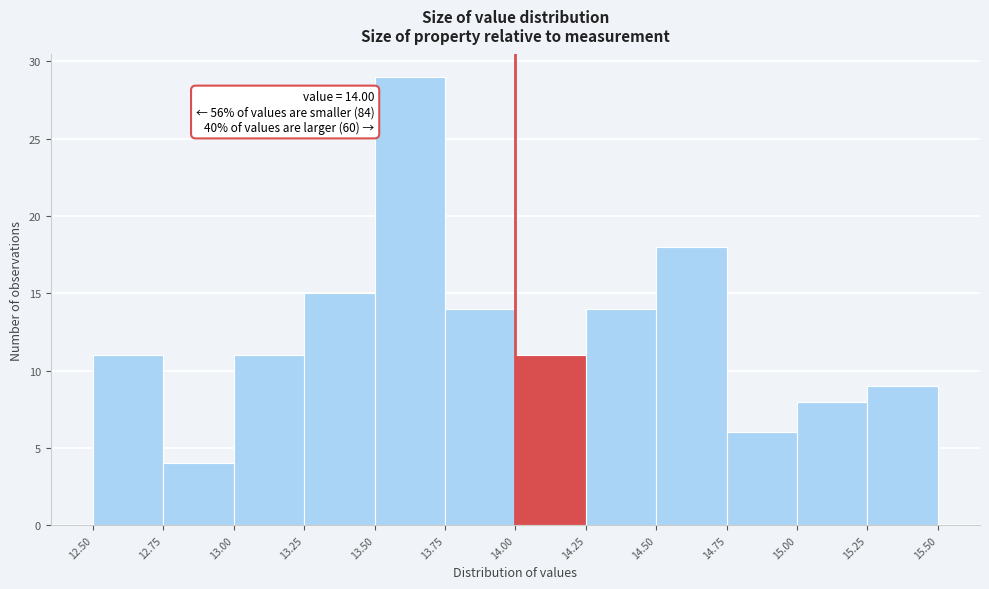

Which range on the x-axis has the tallest bar?

13.50 to 13.75